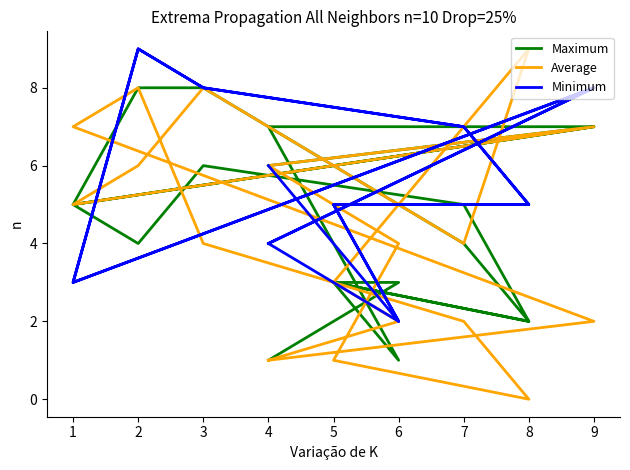

Which series changed the most between 8 and 4?

Average